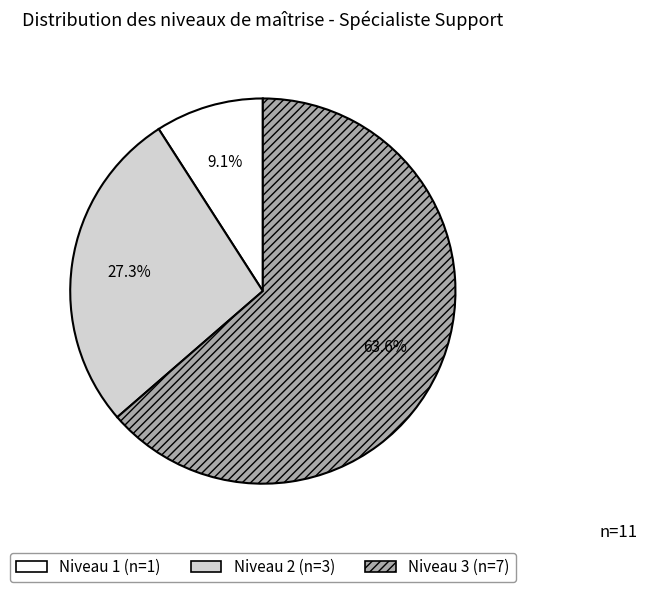

Is there a majority slice in this chart?

Yes